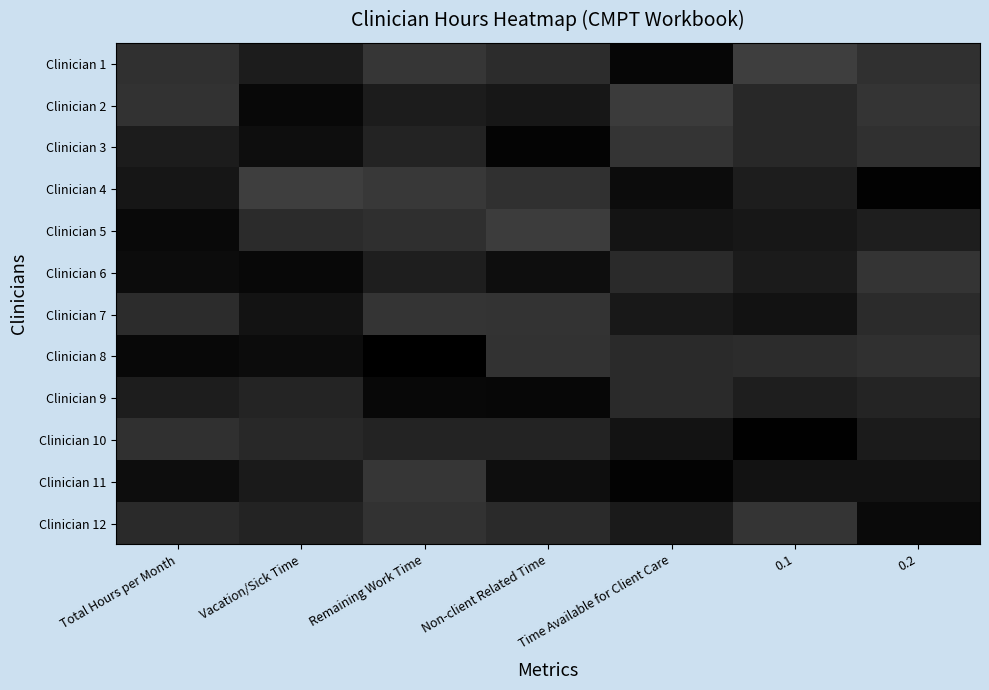

How many data points does each series have?

7